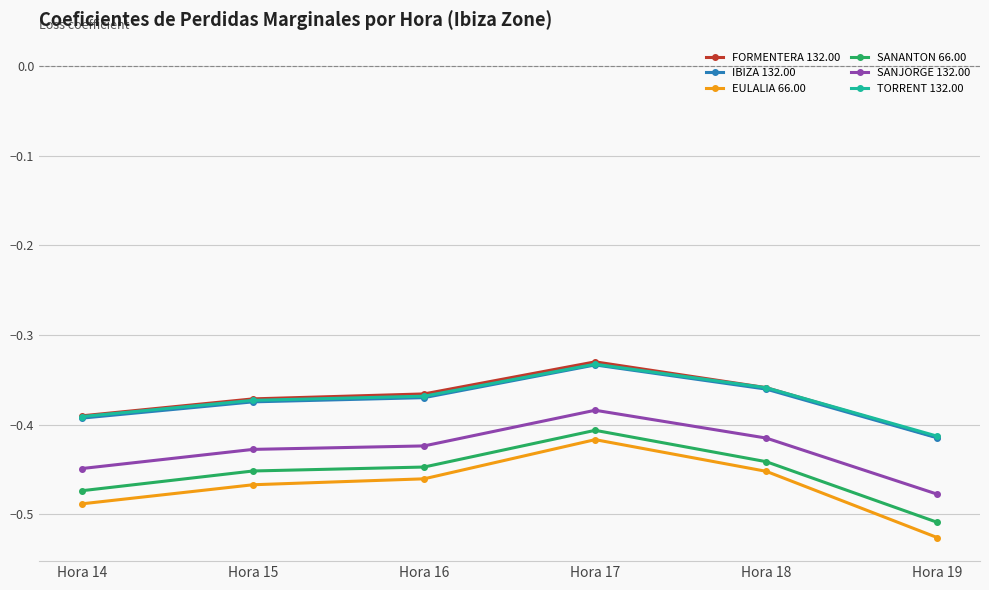

True or false: EULALIA 66.00 has a value of -0.1 at Hora 14.

False